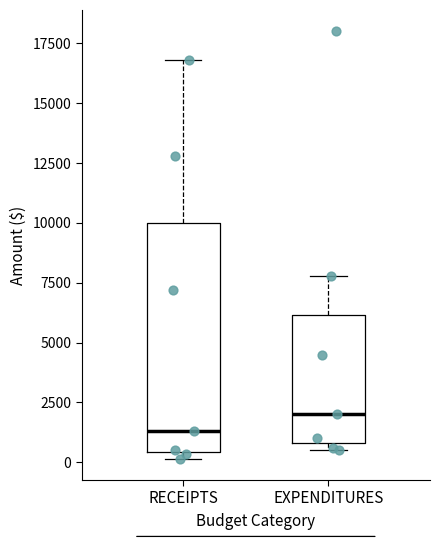

Comparing the boxes themselves (not the whiskers), which one is the tallest?

RECEIPTS